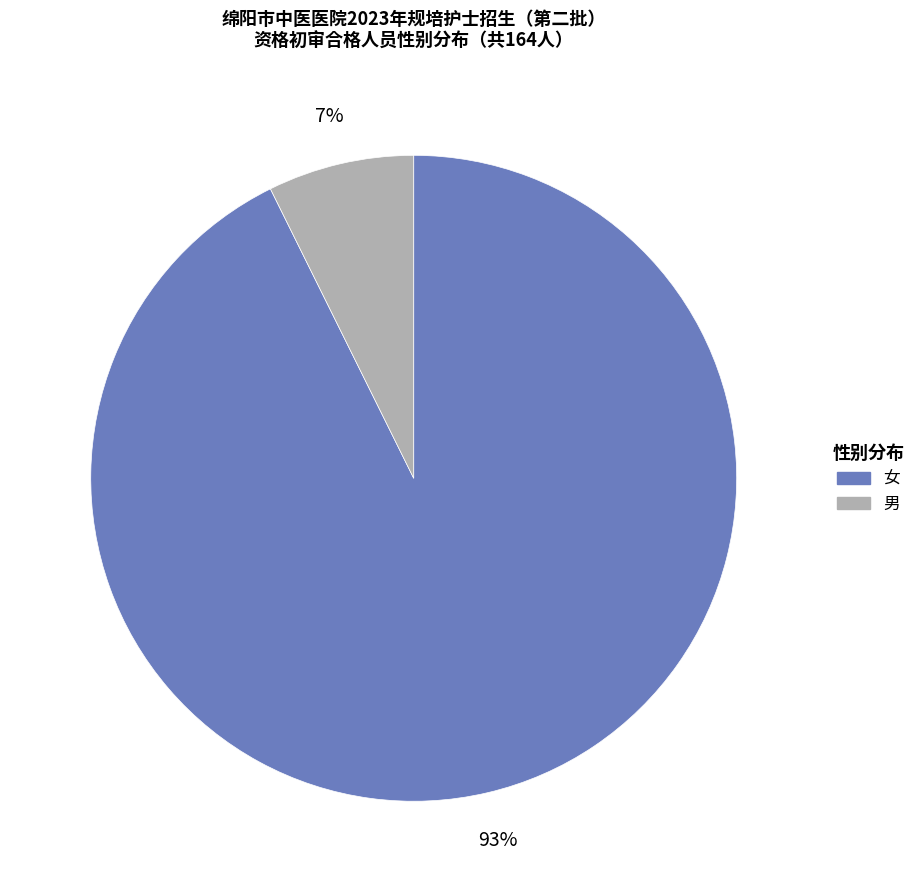

What is the smallest slice in the pie chart?

男